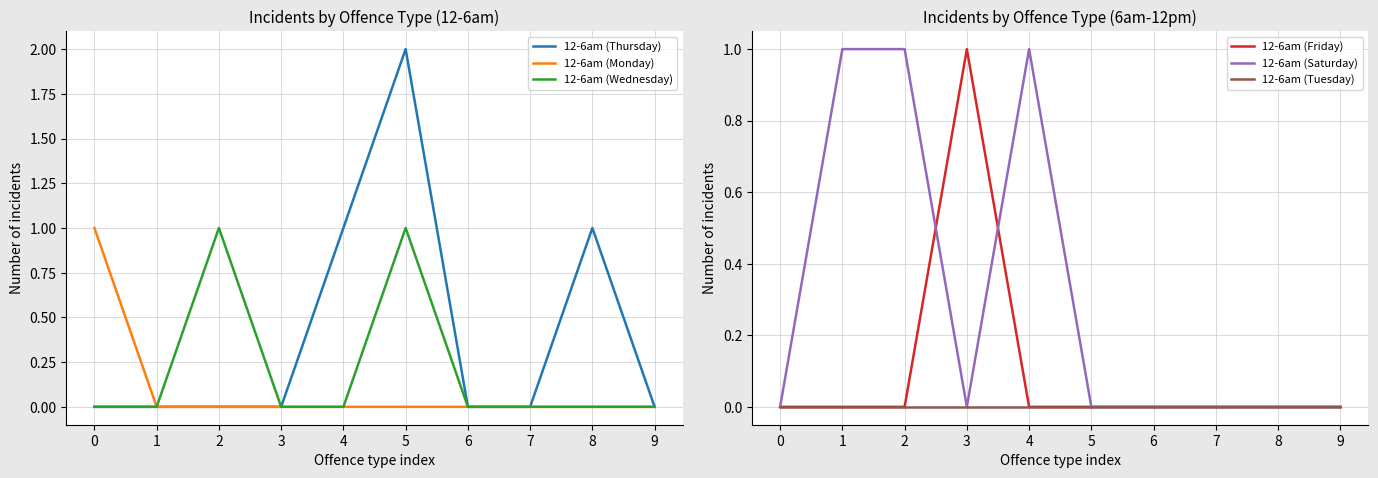

True or false: 12-6am (Tuesday) has more than 0 points higher than both neighbors.

False